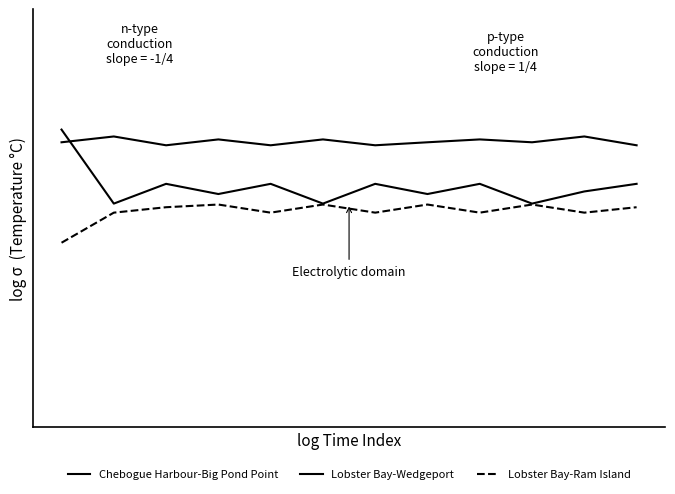

Is this an area chart (filled region under the line)?

No